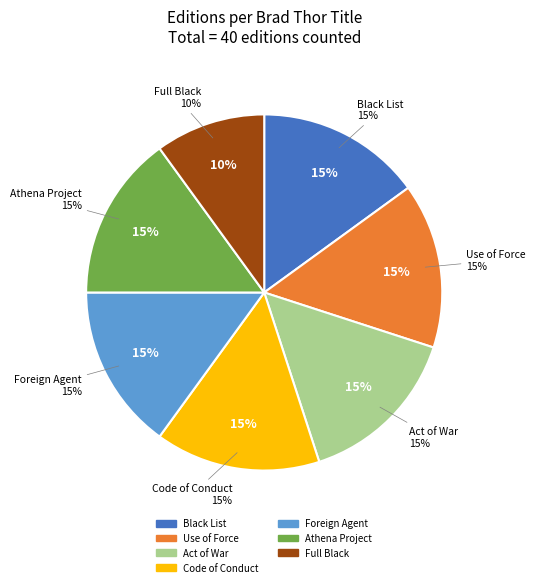

How many segments does this pie chart have?

7